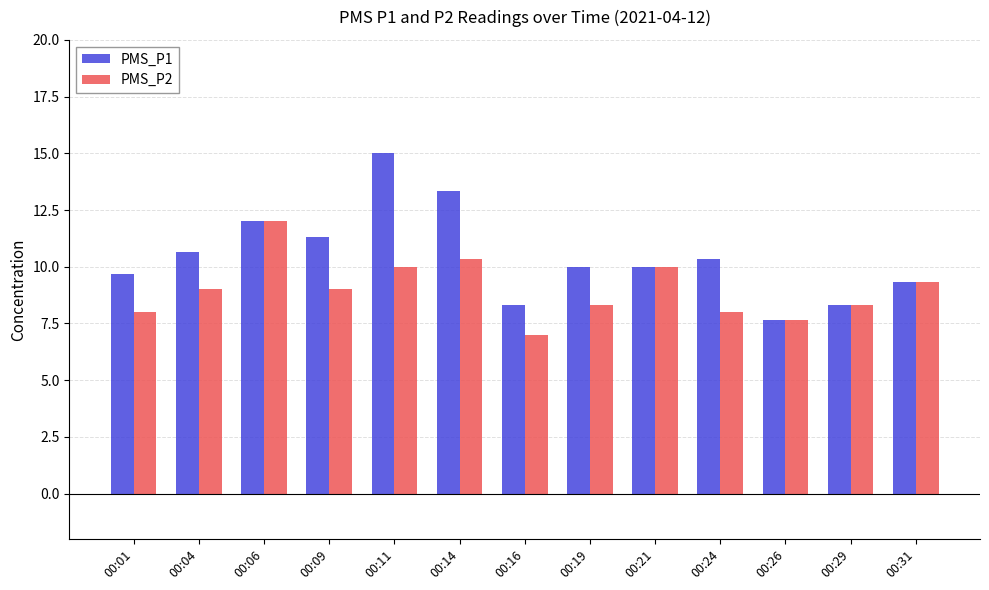

Reading right to left, transcribe all the data shown in this chart.

PMS_P1: 00:31=9.3	00:29=8.3	00:26=7.7	00:24=10.3	00:21=10.0	00:19=10.0	00:16=8.3	00:14=13.3	00:11=15.0	00:09=11.3	00:06=12.0	00:04=10.7	00:01=9.7
PMS_P2: 00:31=9.3	00:29=8.3	00:26=7.7	00:24=8.0	00:21=10.0	00:19=8.3	00:16=7.0	00:14=10.3	00:11=10.0	00:09=9.0	00:06=12.0	00:04=9.0	00:01=8.0